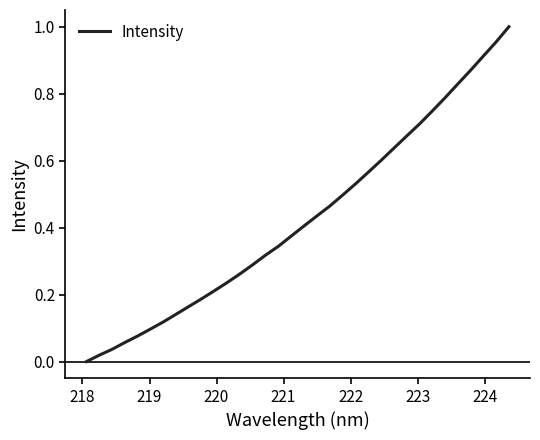

Reading left to right, transcribe all the data shown in this chart.

0.0	0.0	0.0	0.1	0.1	0.1	0.1	0.1	0.2	0.2	0.2	0.2	0.3	0.3	0.3	0.3	0.4	0.4	0.4	0.5	0.5	0.5	0.6	0.6	0.6	0.7	0.7	0.7	0.8	0.8	0.9	0.9	1.0	1.0